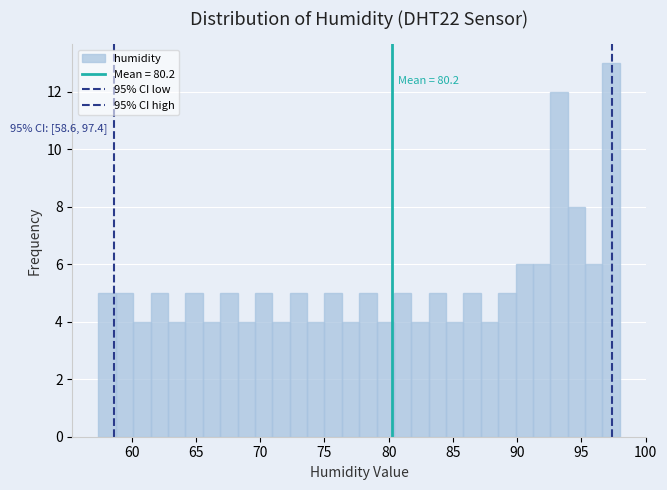

Around what value on the x-axis is the tallest bar? Give the approximate position of its centre, as read against the axis.

97.5